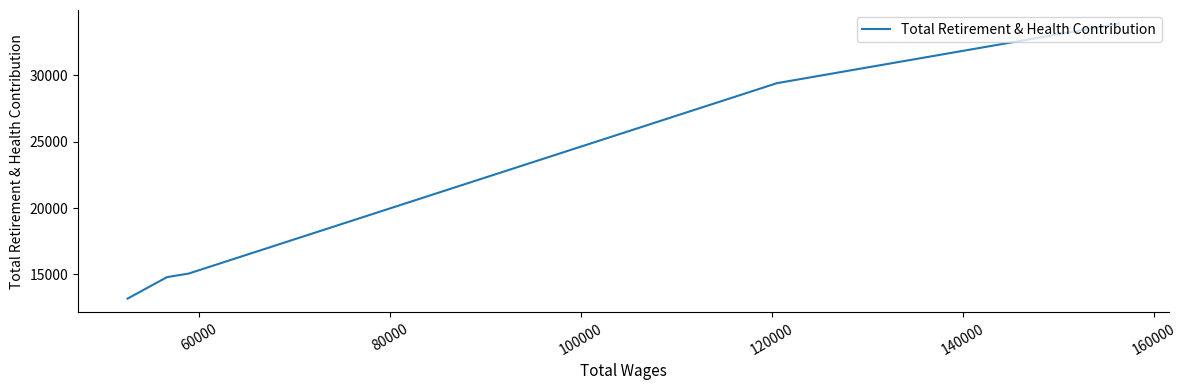

Does the chart have visible grid lines?

No